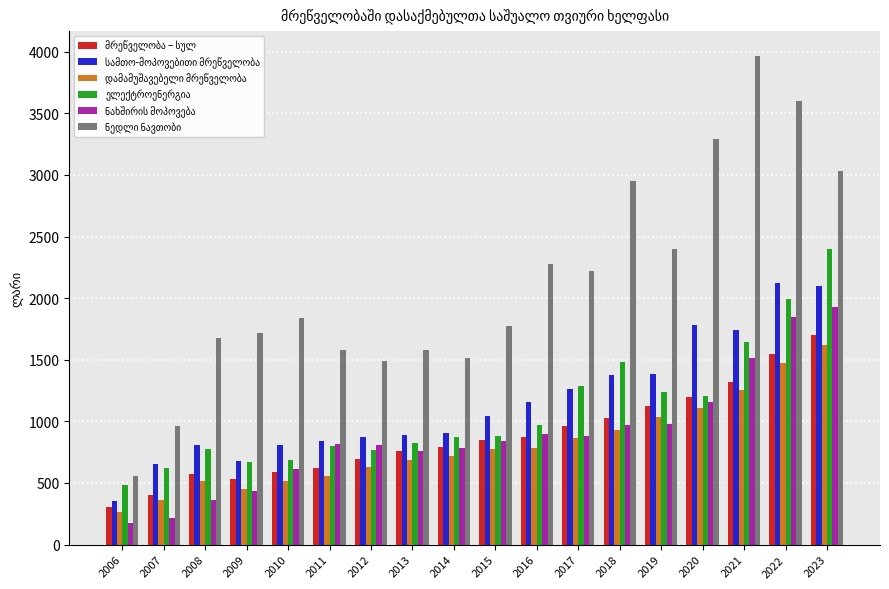

At how many categories does at least one series exceed 2327?

6